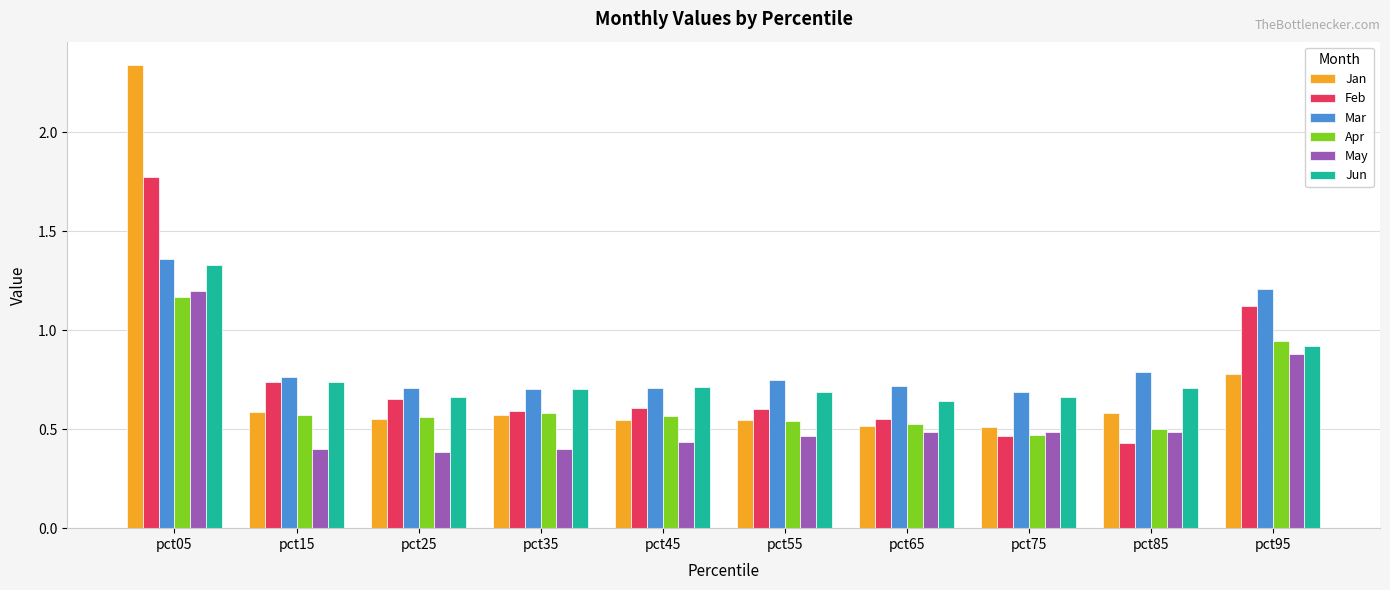

Rank the series by their maximum value, from highest to lowest.

Jan, Feb, Mar, Jun, May, Apr